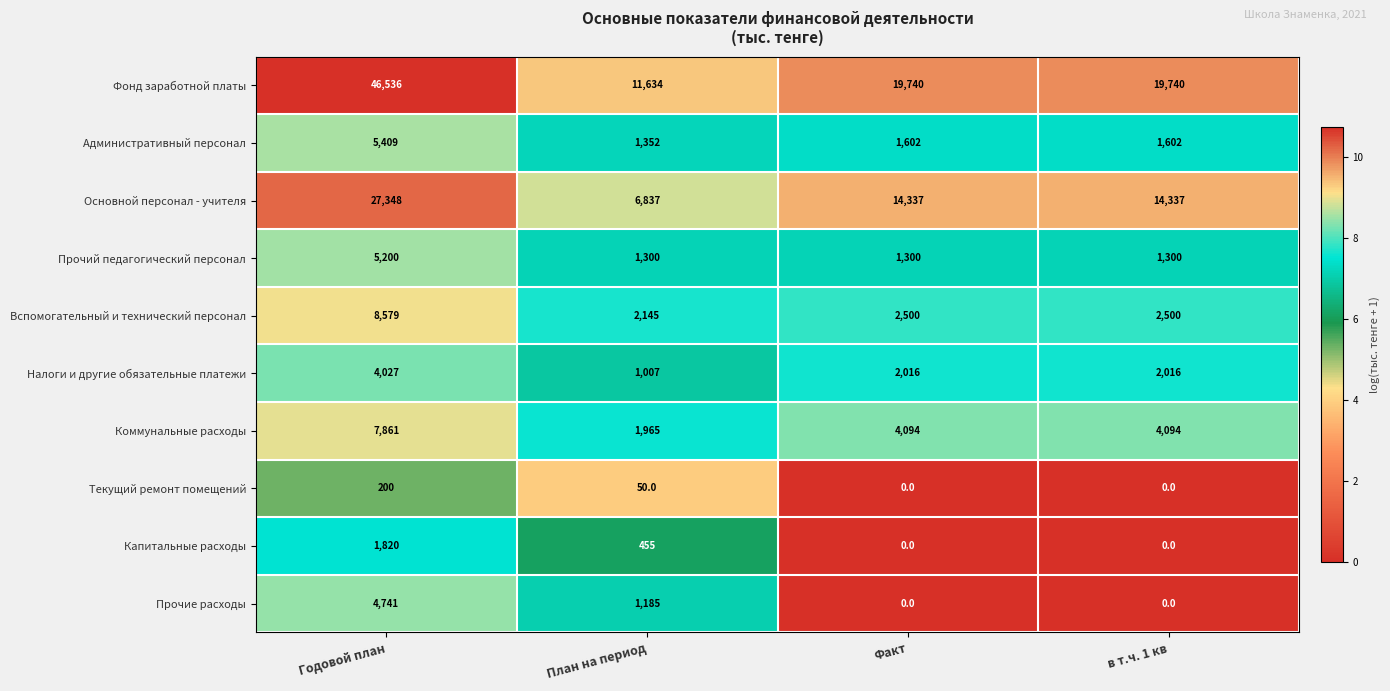

Rank the series by their maximum value, from lowest to highest.

Текущий ремонт помещений, Капитальные расходы, Налоги и другие обязательные платежи, Прочие расходы, Прочий педагогический персонал, Административный персонал, Коммунальные расходы, Вспомогательный и технический персонал, Основной персонал - учителя, Фонд заработной платы